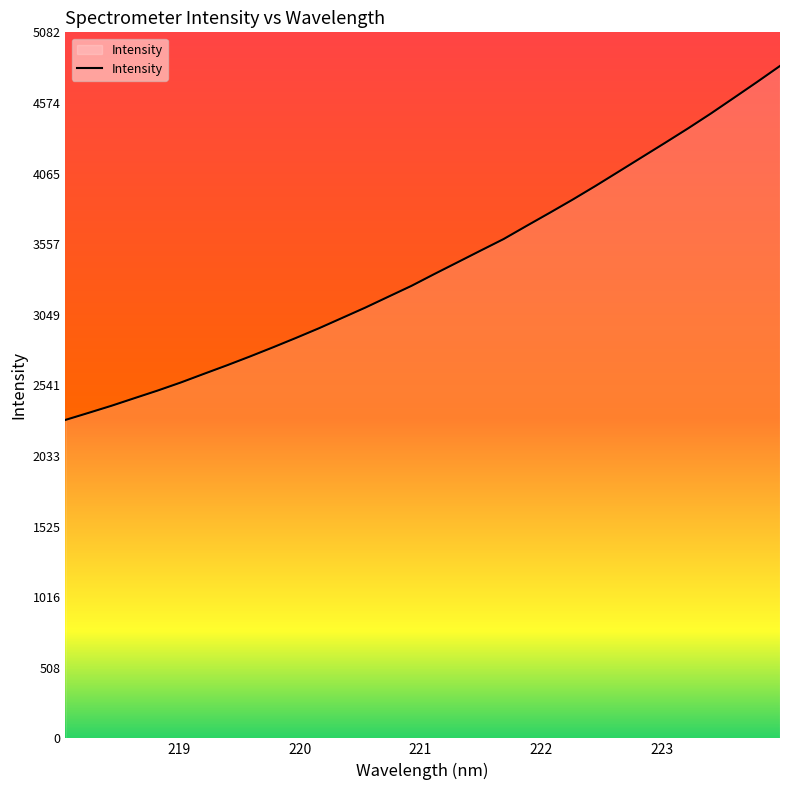

What is the difference between the maximum and minimum values?

2547.7